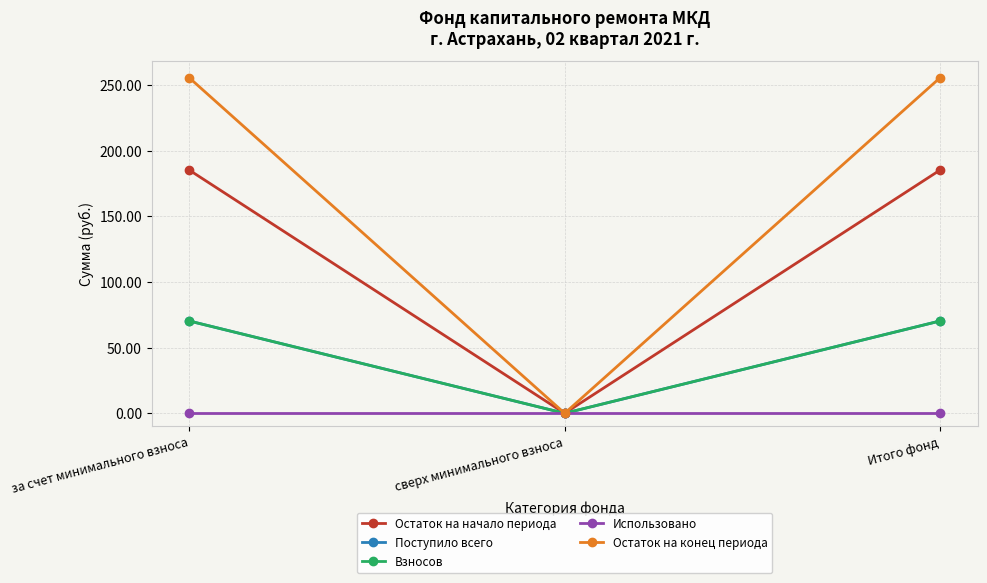

Is this an area chart (filled region under the line)?

No